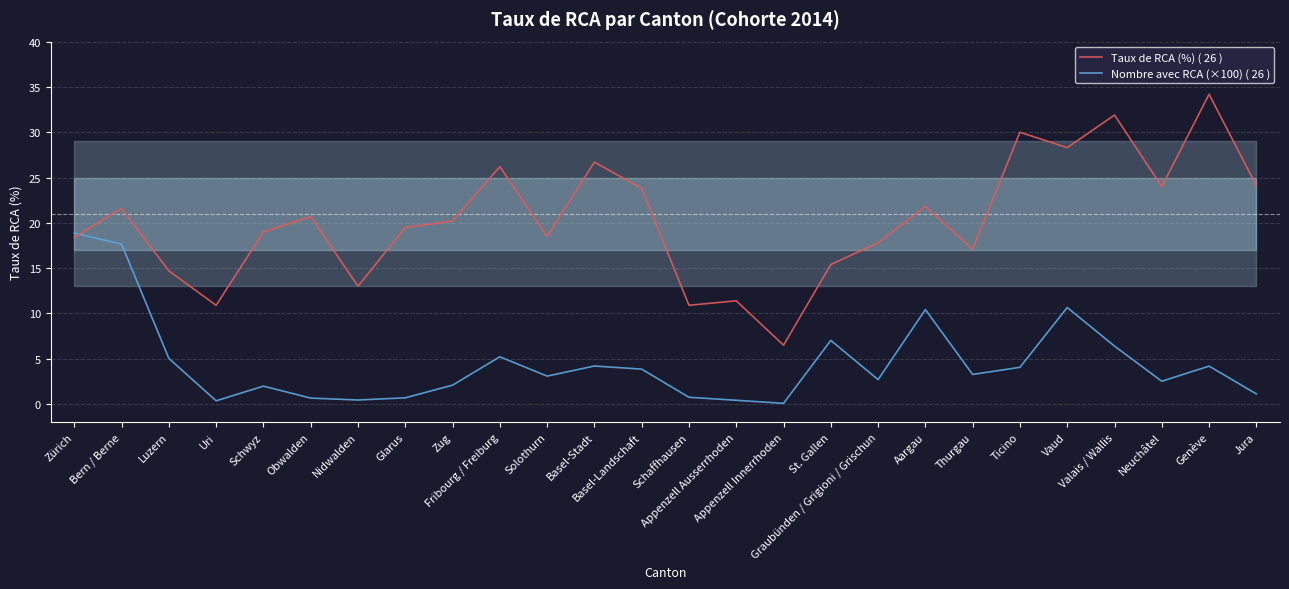

After their last crossing, which series has the higher values: Taux de RCA (%) ( 26 ) or Nombre avec RCA (×100) ( 26 )?

Taux de RCA (%) ( 26 )